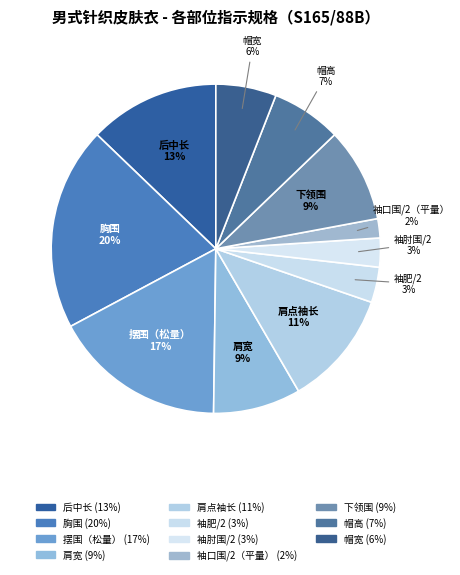

How many segments does this pie chart have?

11